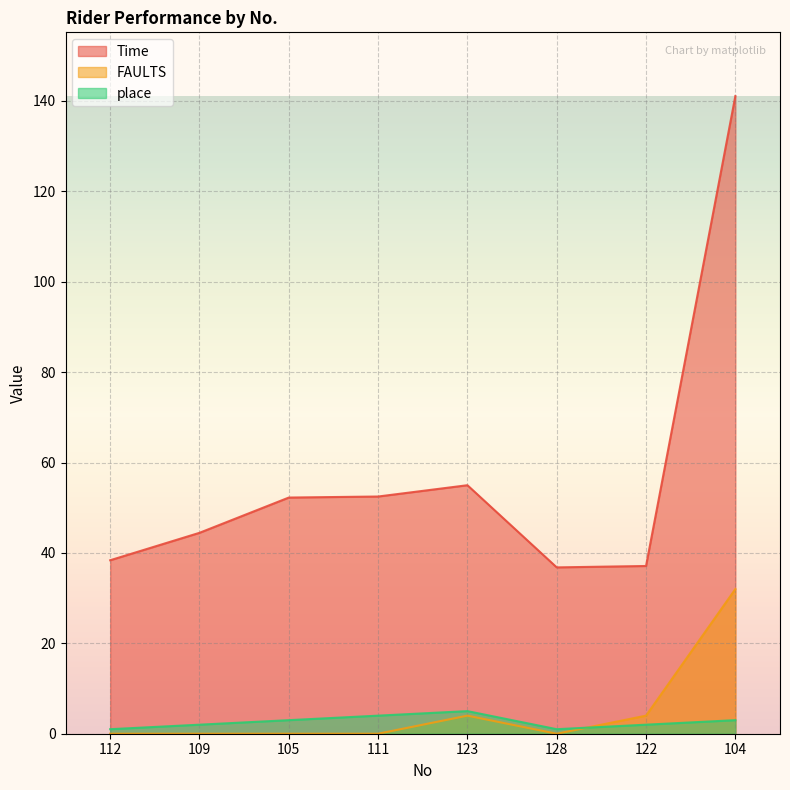

The value of place at 112 is 1.0. True or false?

True